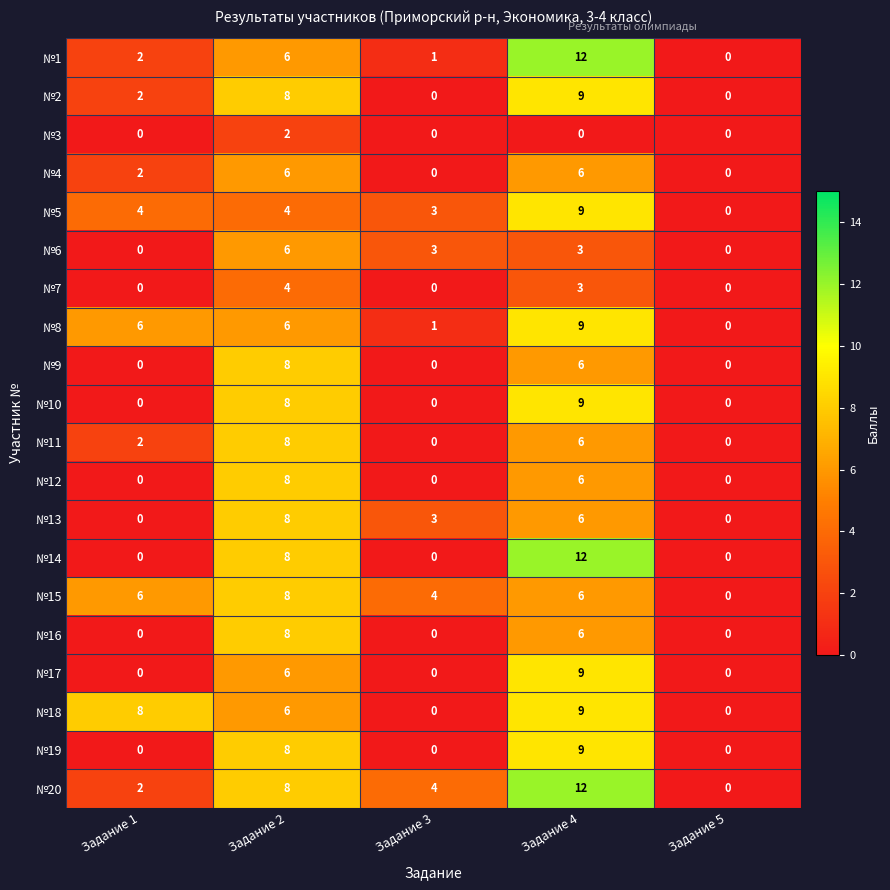

At which category is the sum across all series the highest?

Задание 4